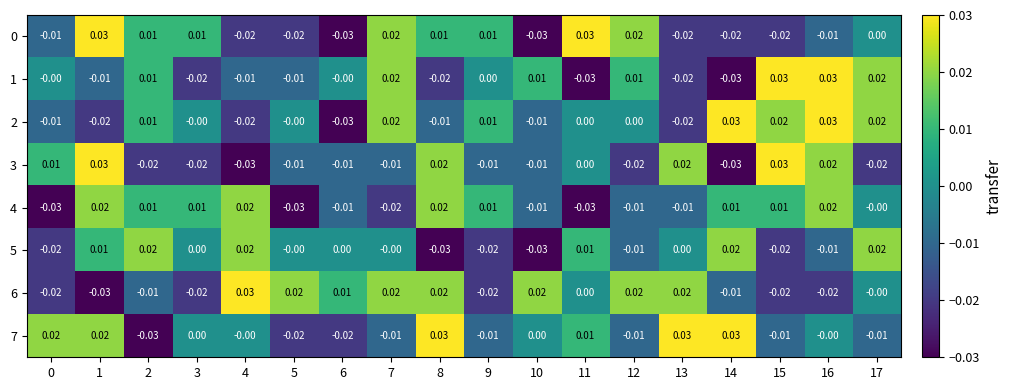

Is the value of 1 at 4 greater than the value of 3 at 13?

No